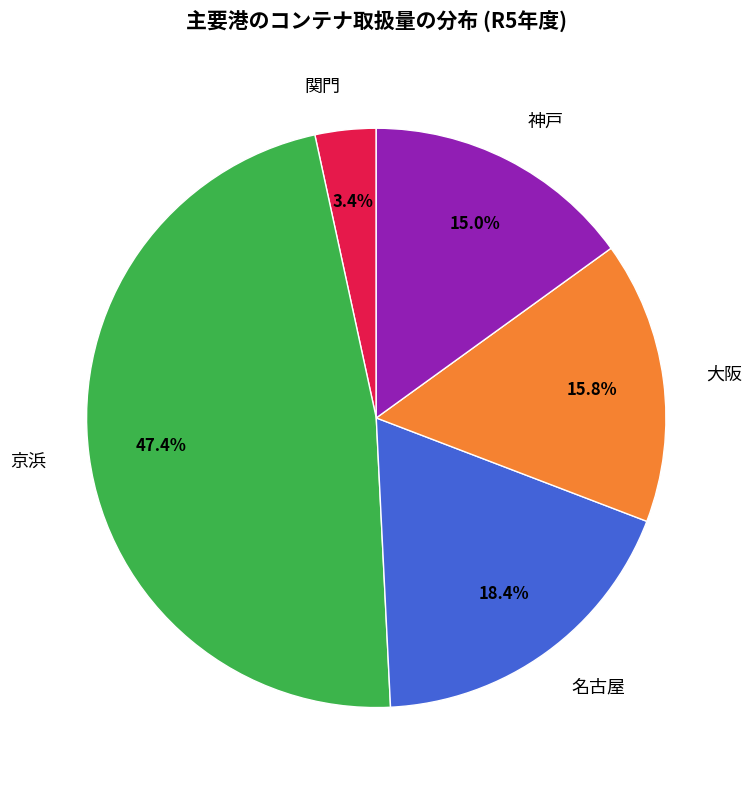

How much of the chart is everything except 神戸?

85.0%